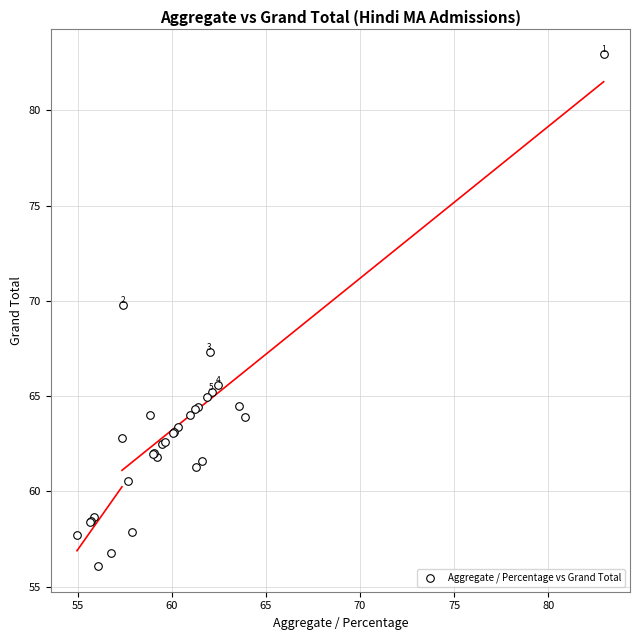

What Y value in the scatter plot is closest to 69?

69.8